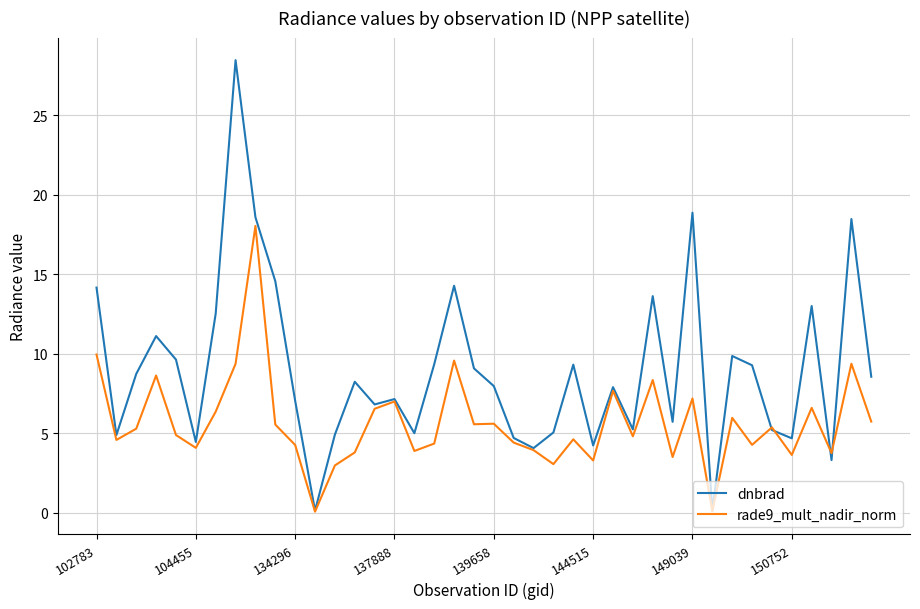

Which series has the widest spread of values?

dnbrad